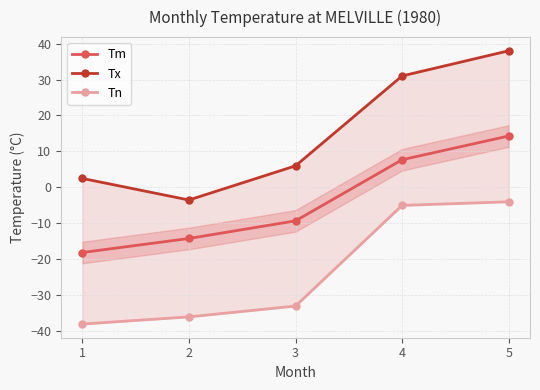

Count the number of data series in this chart.

3